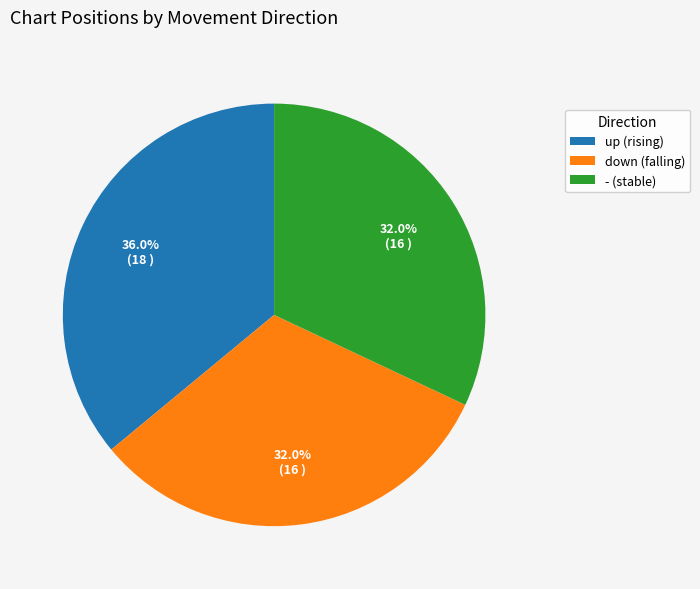

Which slice is the largest?

up